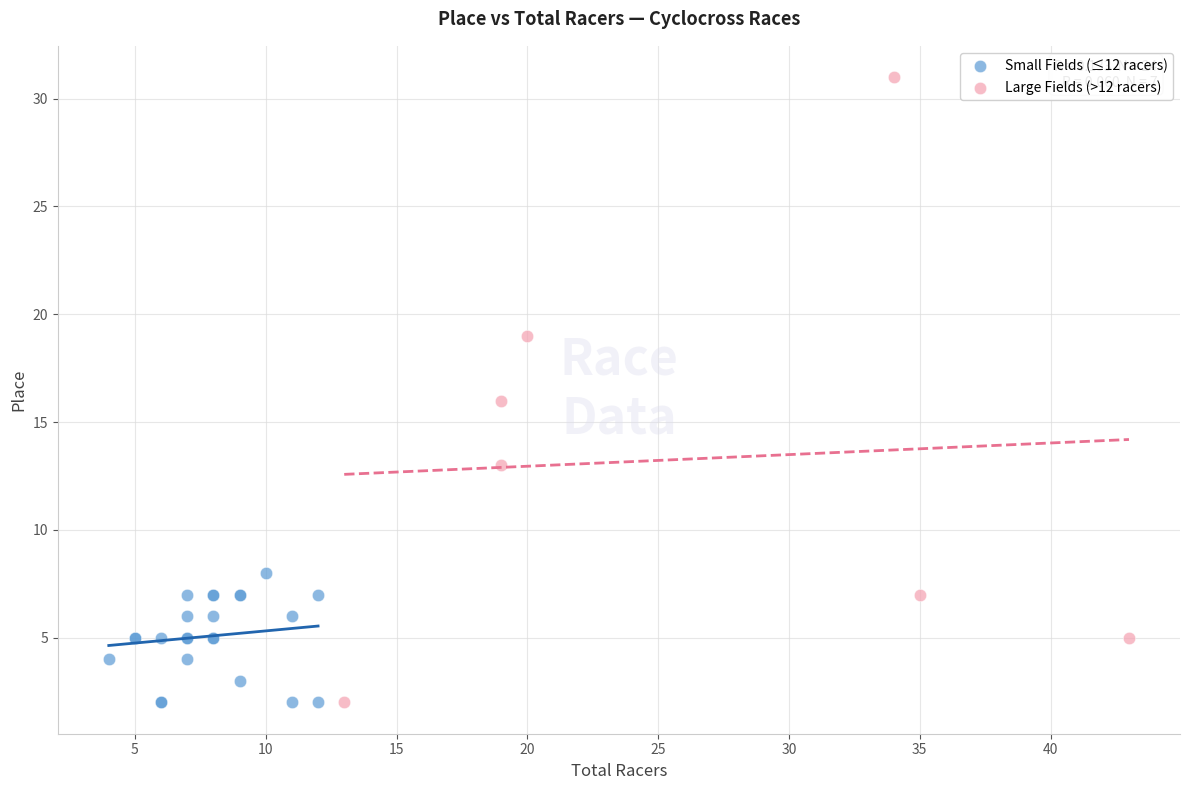

Which series contains the highest Y value?

Large Fields (>12 racers)